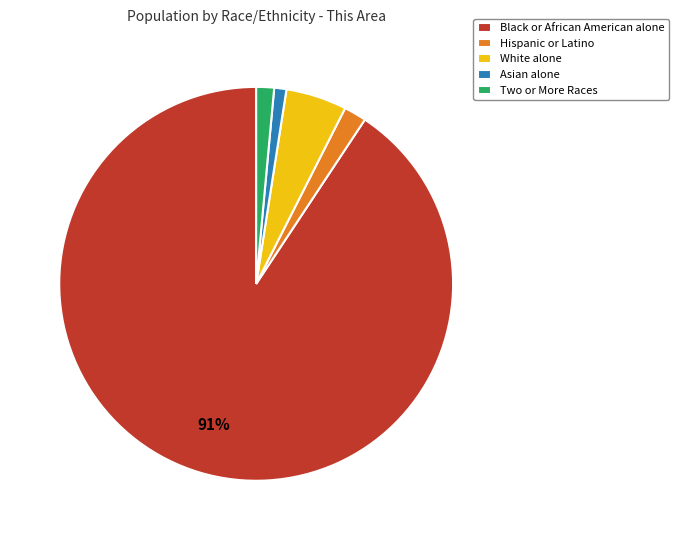

What percentage is the White alone slice, to the nearest percent?

5%